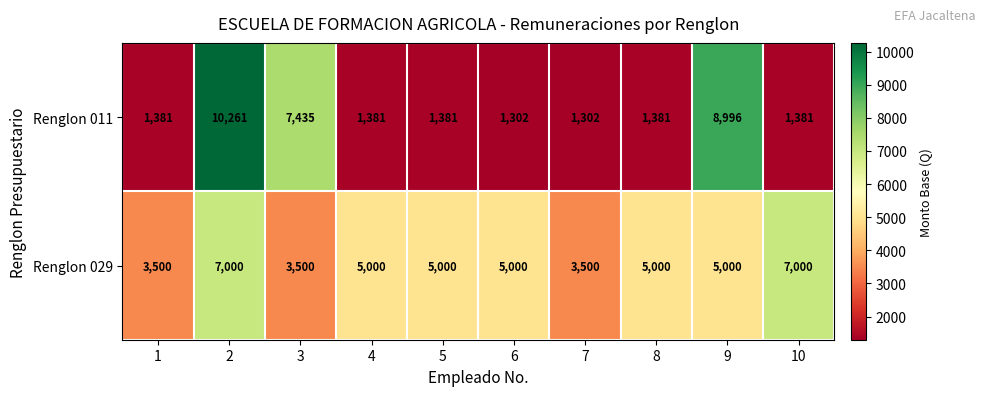

What is the difference between the second highest and minimum values in the Renglon 029 series?

3500